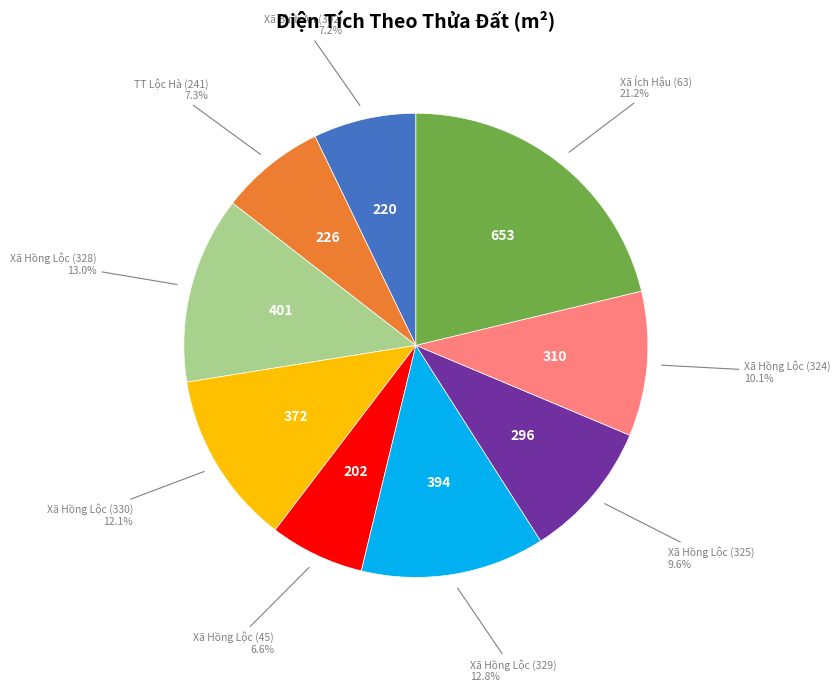

Does any single category account for the majority?

No